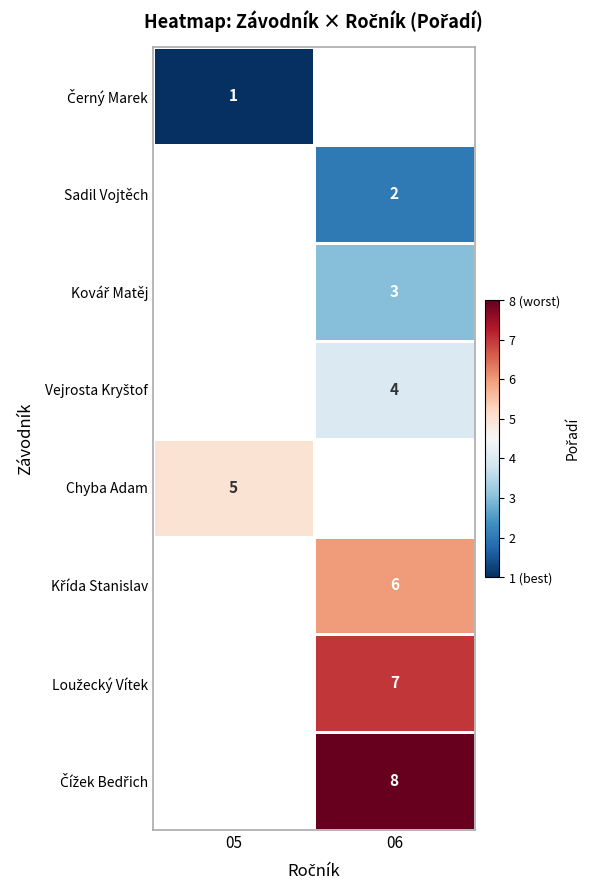

What is the maximum value shown in the chart?

8.0